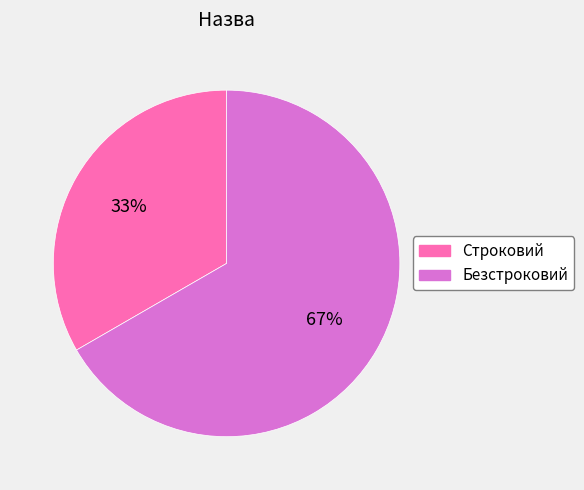

Between Строковий and Безстроковий, which is larger?

Безстроковий